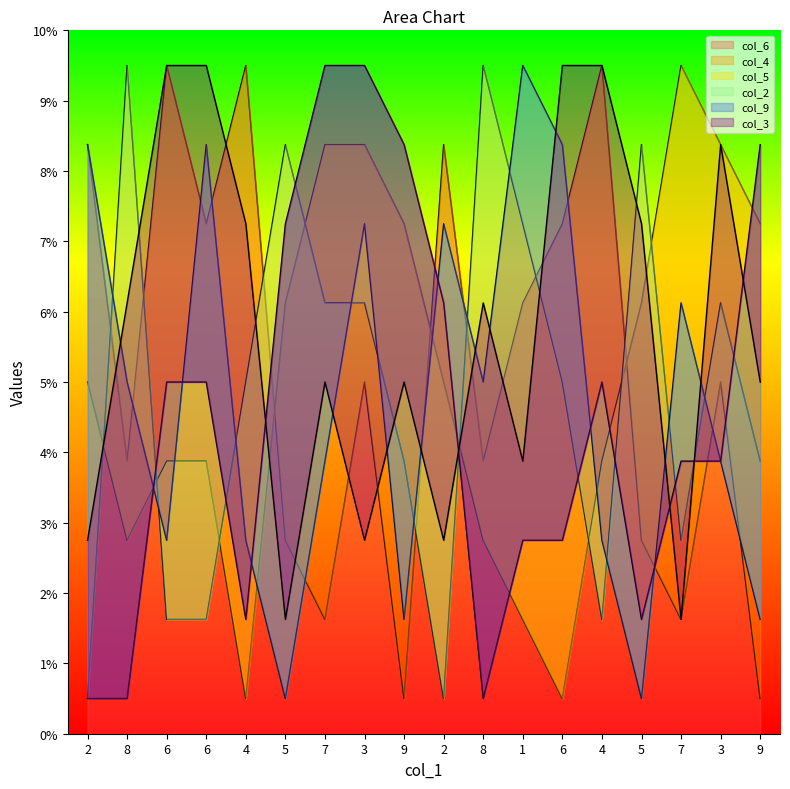

What is the greatest value displayed?

9.5